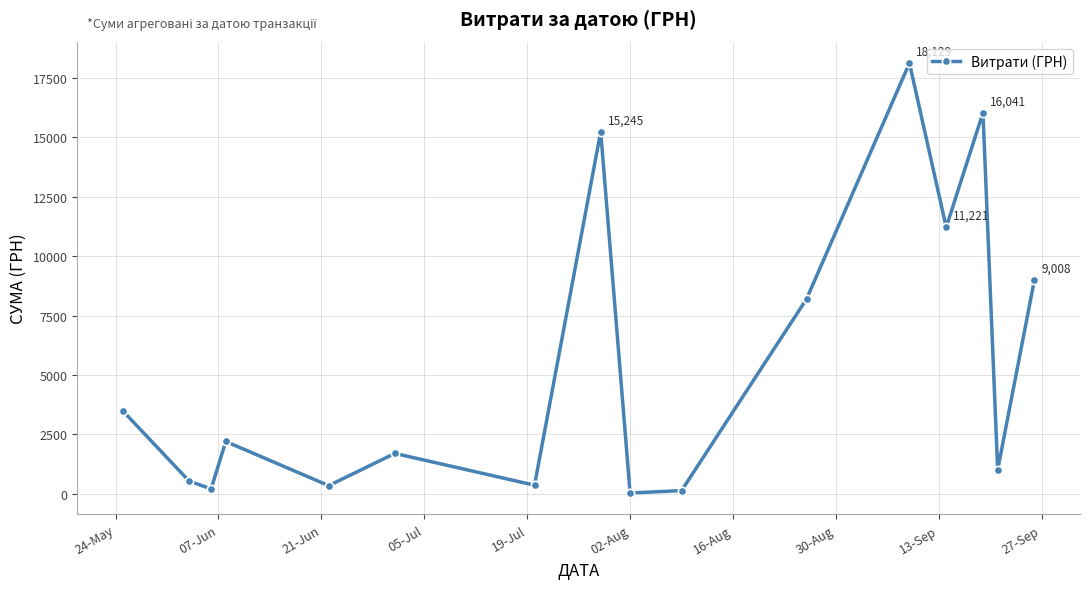

What is the difference between the maximum and second lowest values?

17994.3